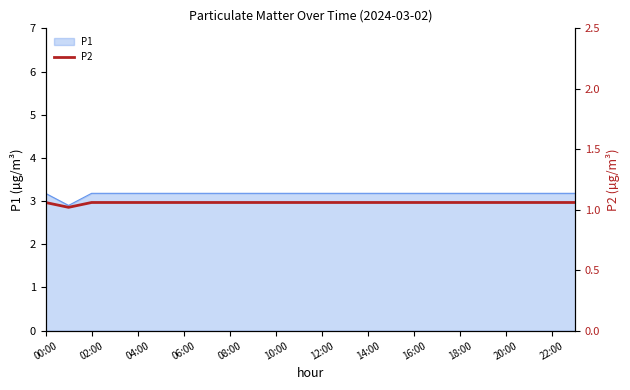

The P1 series shows 3.2 at 06:00. True or false?

True